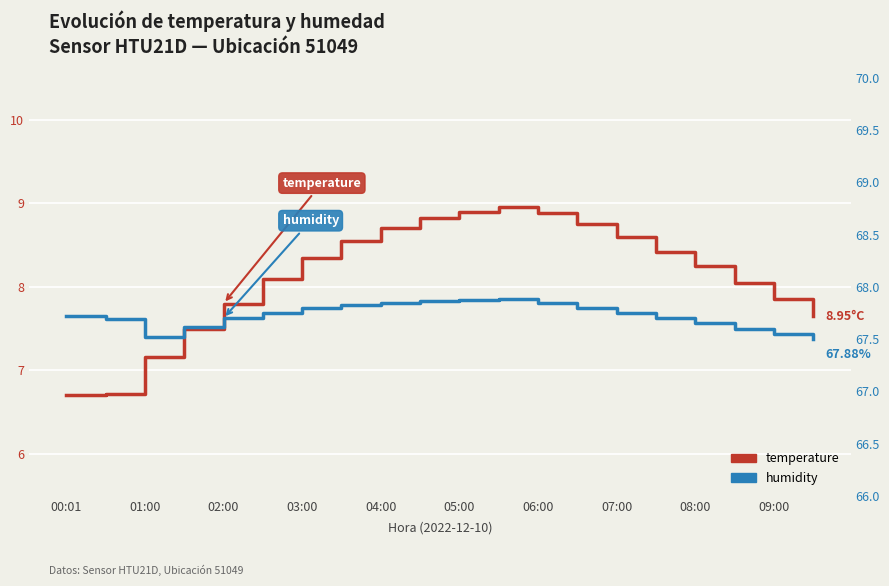

What is the greatest value displayed?

67.9